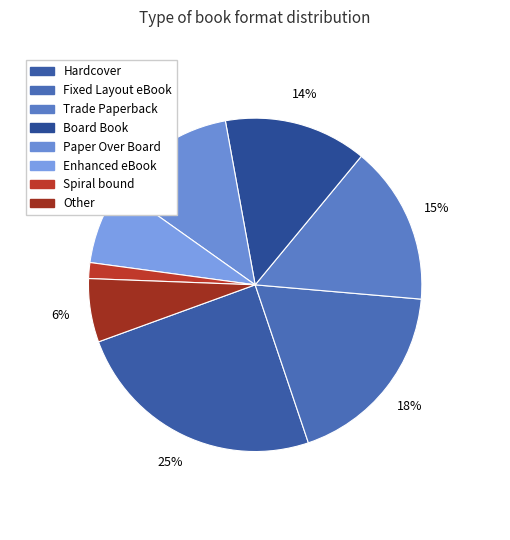

To the nearest percent, what portion does Other represent?

6%